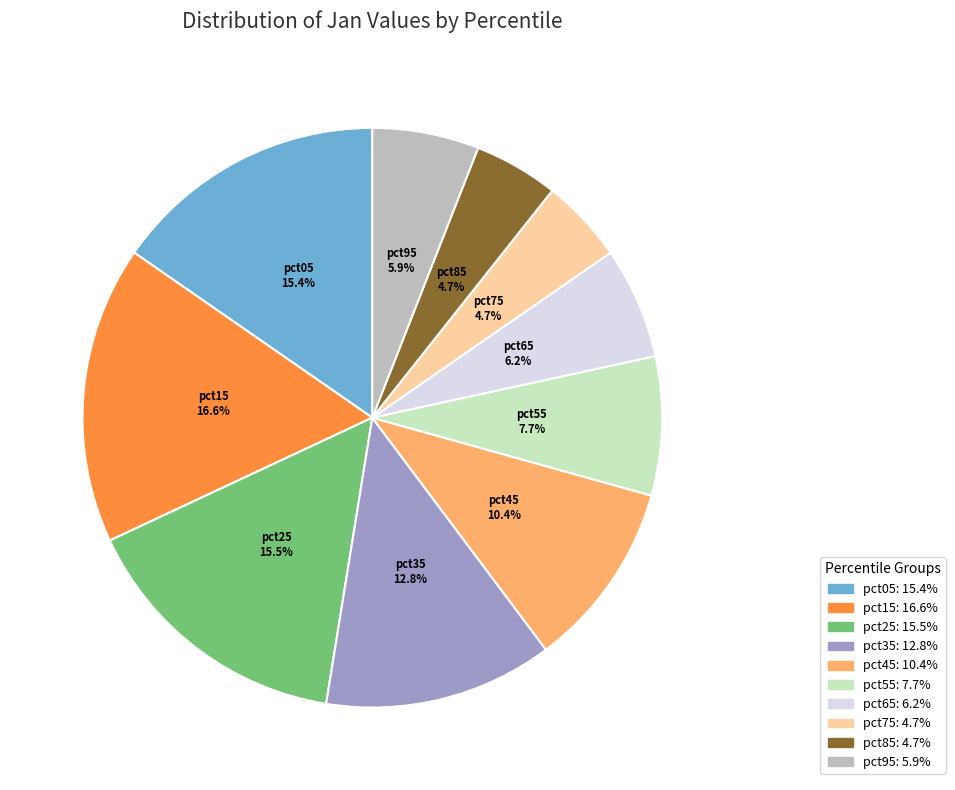

What percentage is the pct65 slice, to the nearest percent?

6%